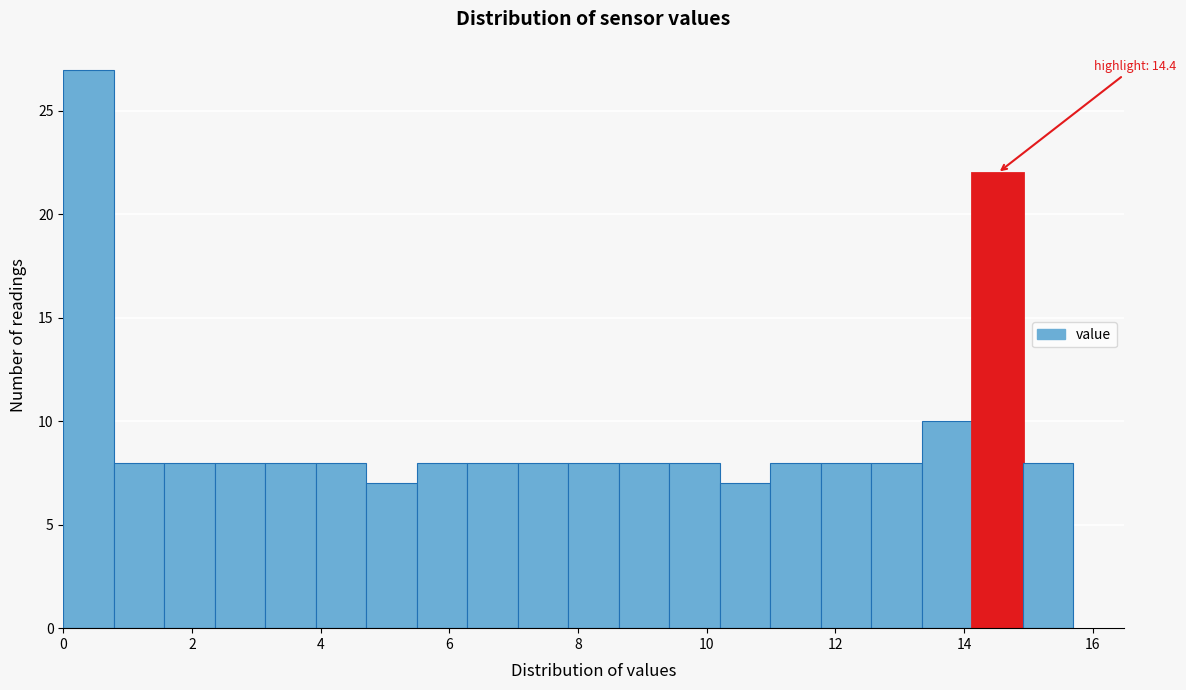

Read against the x-axis, roughly where is the centre of the tallest bar?

0.4